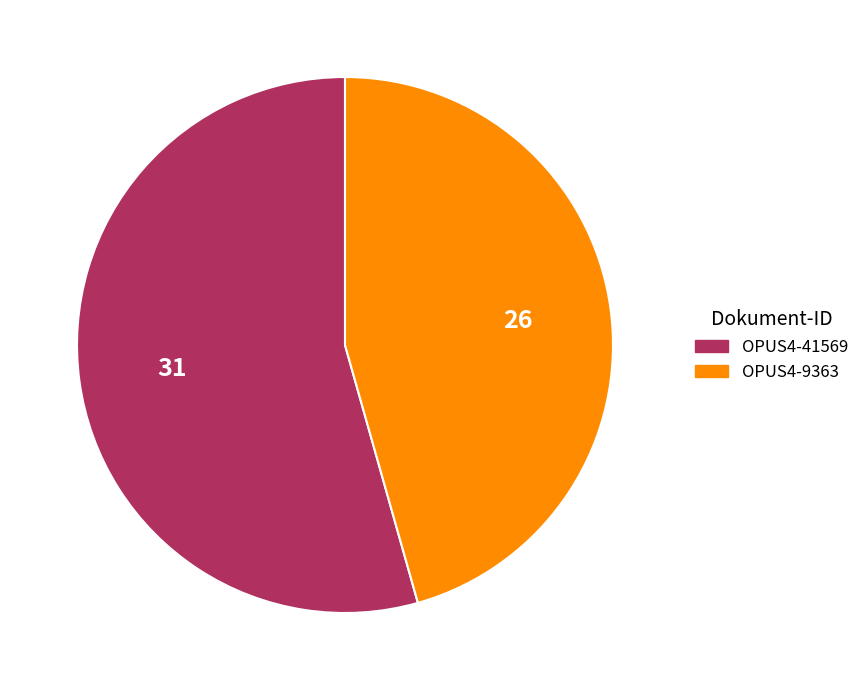

Which category has the smallest portion of the pie?

OPUS4-9363